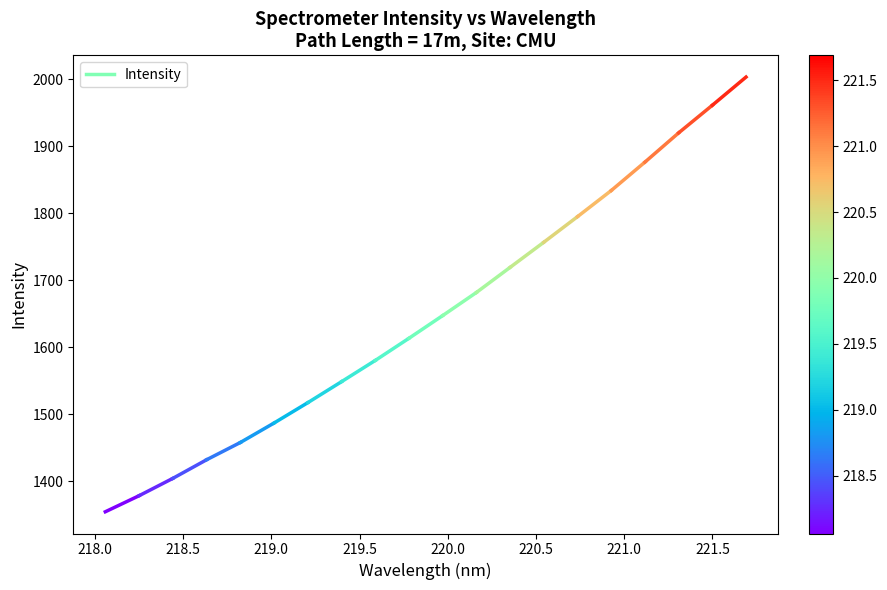

How many distinct data groups are displayed?

1